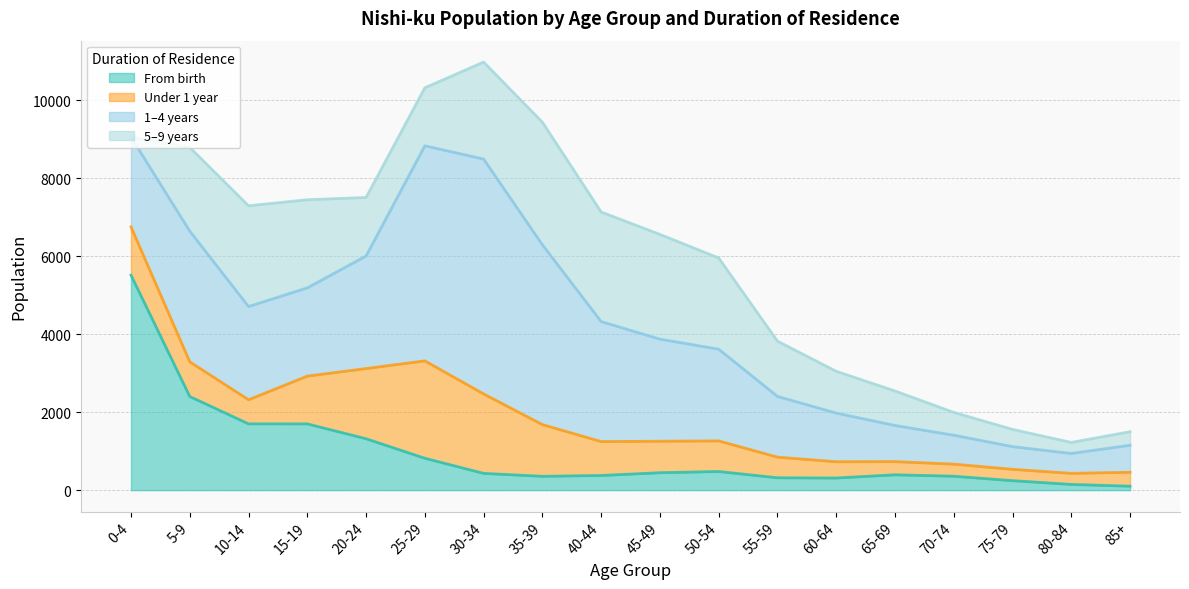

What is the label of the 2nd point from the right?

80-84